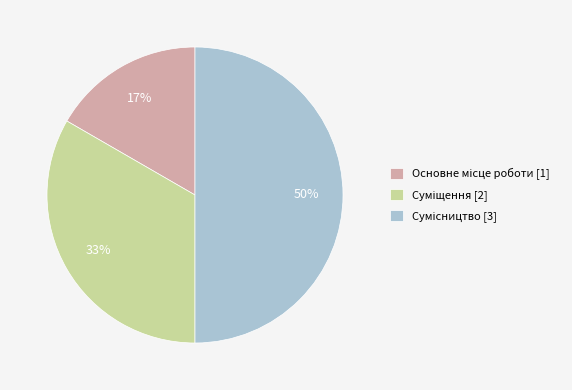

To the nearest percent, what is the difference between the largest and smallest slice percentages?

33%